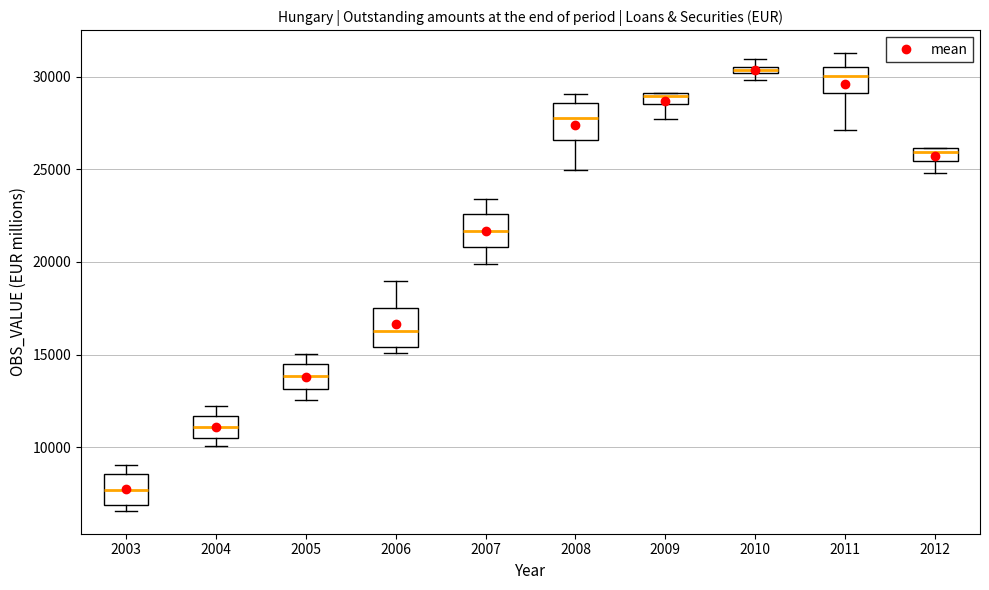

Where is the lower edge of the box at x = 2006 on the y-axis? The values are not printed on the chart, so give them approximately, as read against the axis.

15500